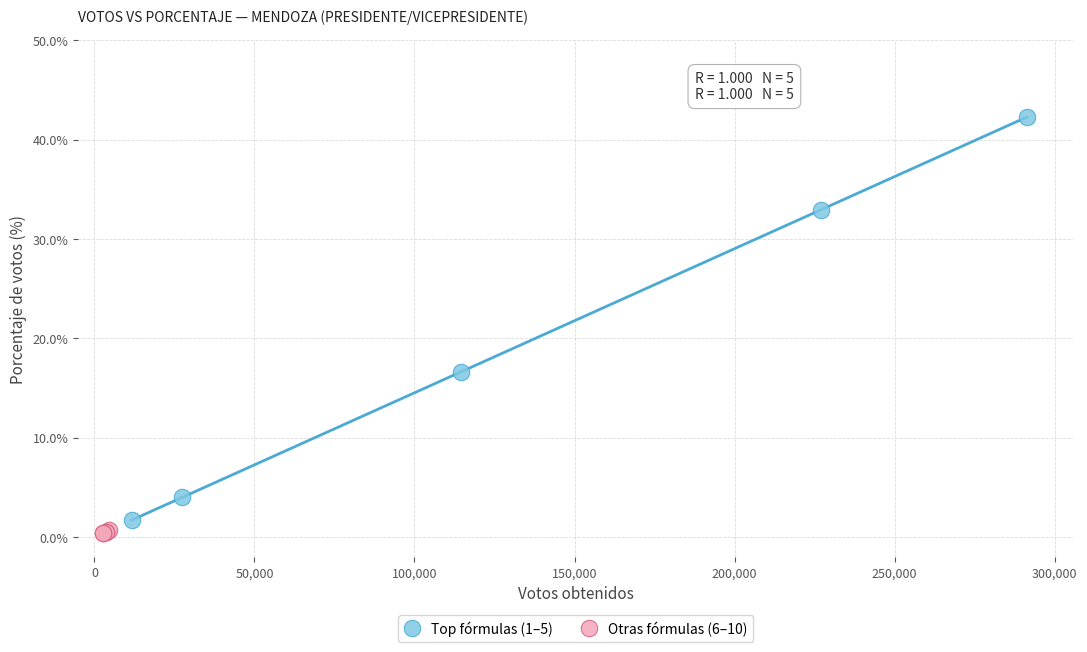

Which series reaches the maximum Y coordinate?

Top fórmulas (1–5)